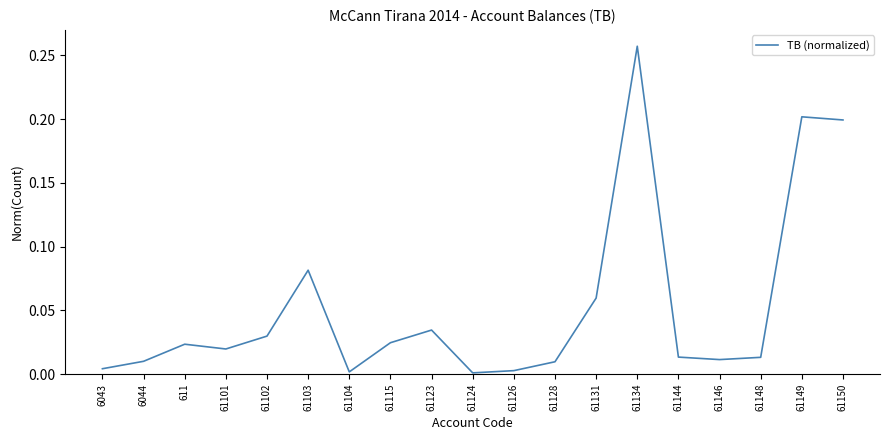

Between 61115 and 61134, which is larger?

61134